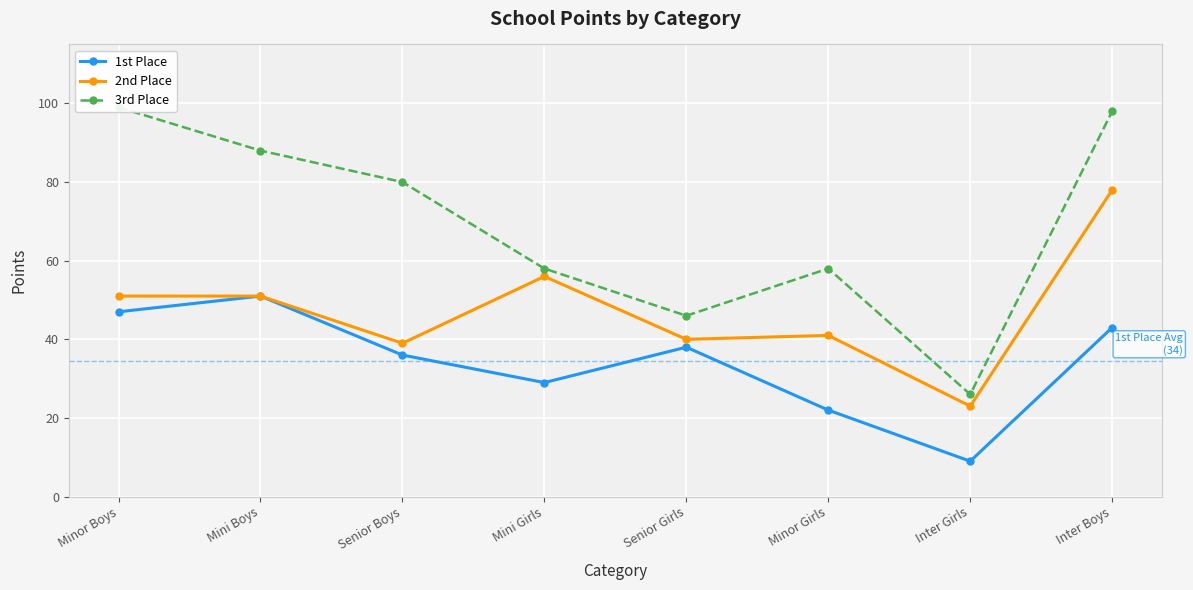

Reading left to right, extract all data points from this chart.

1st Place: 47	51	36	29	38	22	9	43
2nd Place: 51	51	39	56	40	41	23	78
3rd Place: 99	88	80	58	46	58	26	98